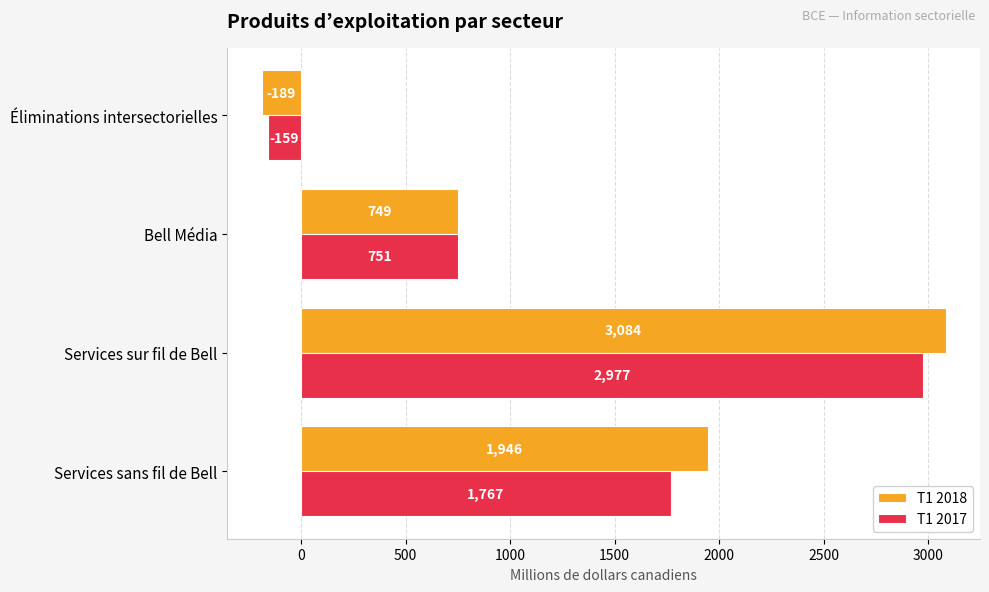

At which label does T1 2018 reach its minimum?

Éliminations intersectorielles